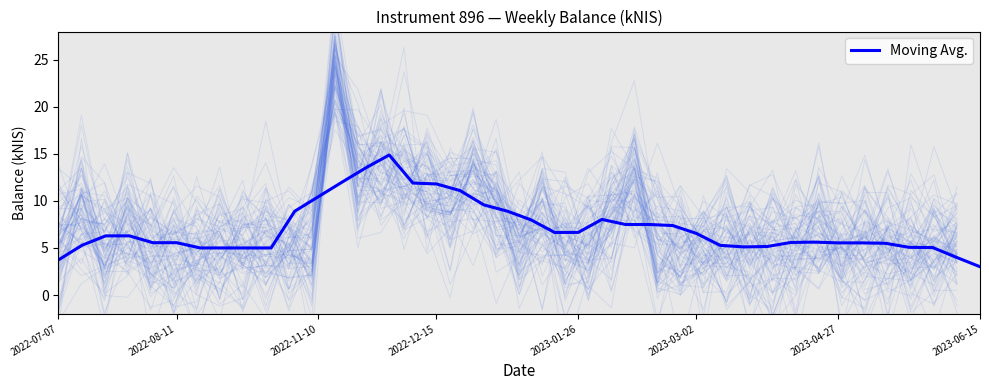

The value at 2022-12-15 is 19.5. True or false?

False